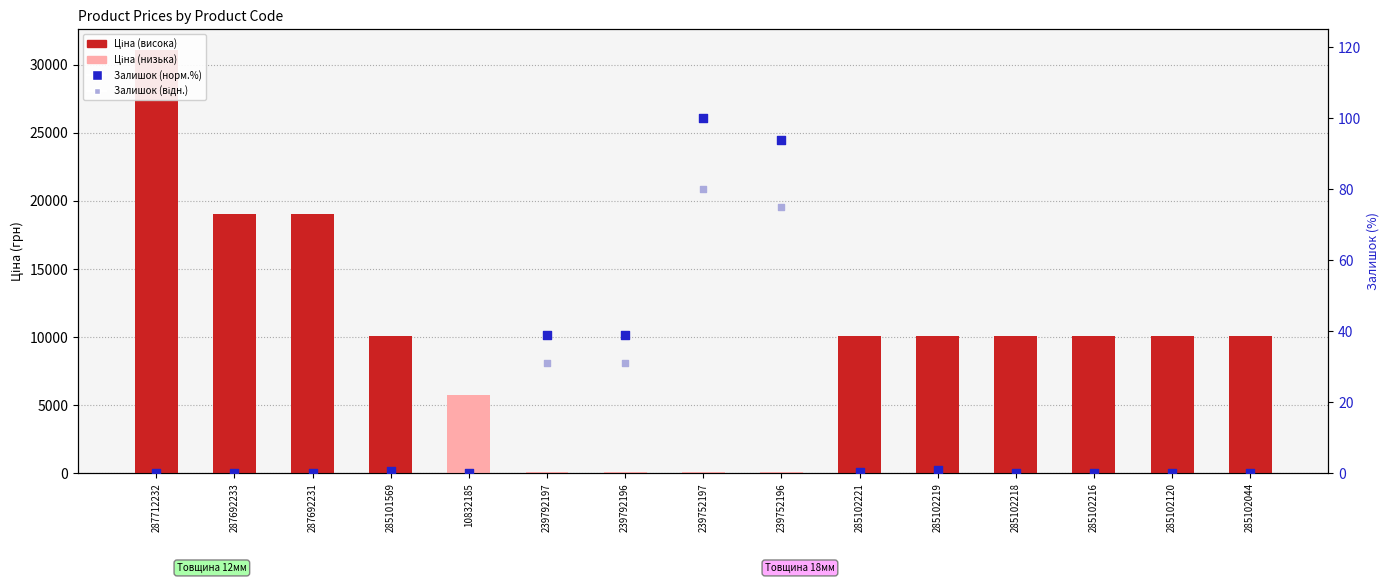

Which series reaches the minimum Y coordinate?

Залишок (норм.%)